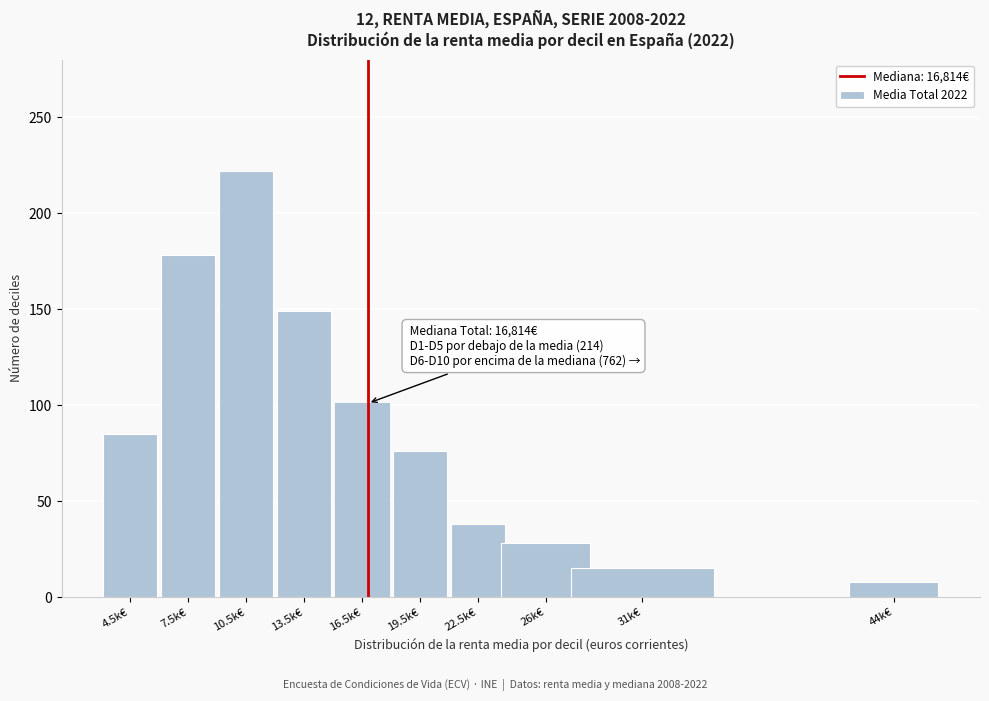

Reading left to right, list all the values displayed in this chart.

85	178	222	149	101	76	38	28	15	8